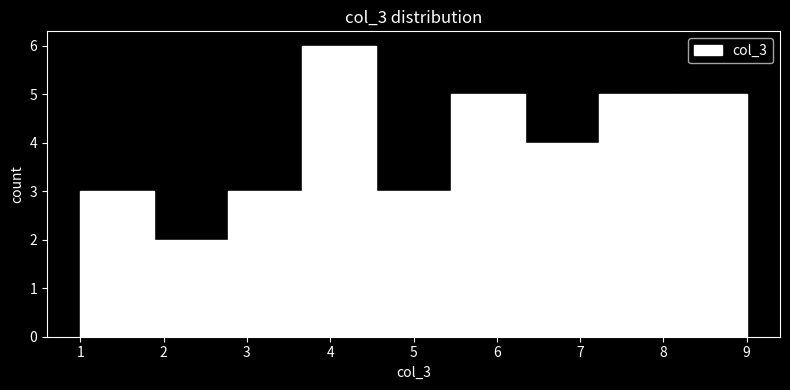

Reading left to right, transcribe this chart: for each bar, give the range it covers on the x-axis and its height. Neither the bar edges nor the heights are printed on the chart, so give them approximately, as read against the axes.

1.0 to 1.9: 3
1.9 to 2.8: 2
2.8 to 3.7: 3
3.7 to 4.6: 6
4.6 to 5.4: 3
5.4 to 6.3: 5
6.3 to 7.2: 4
7.2 to 8.1: 5
8.1 to 9.0: 5